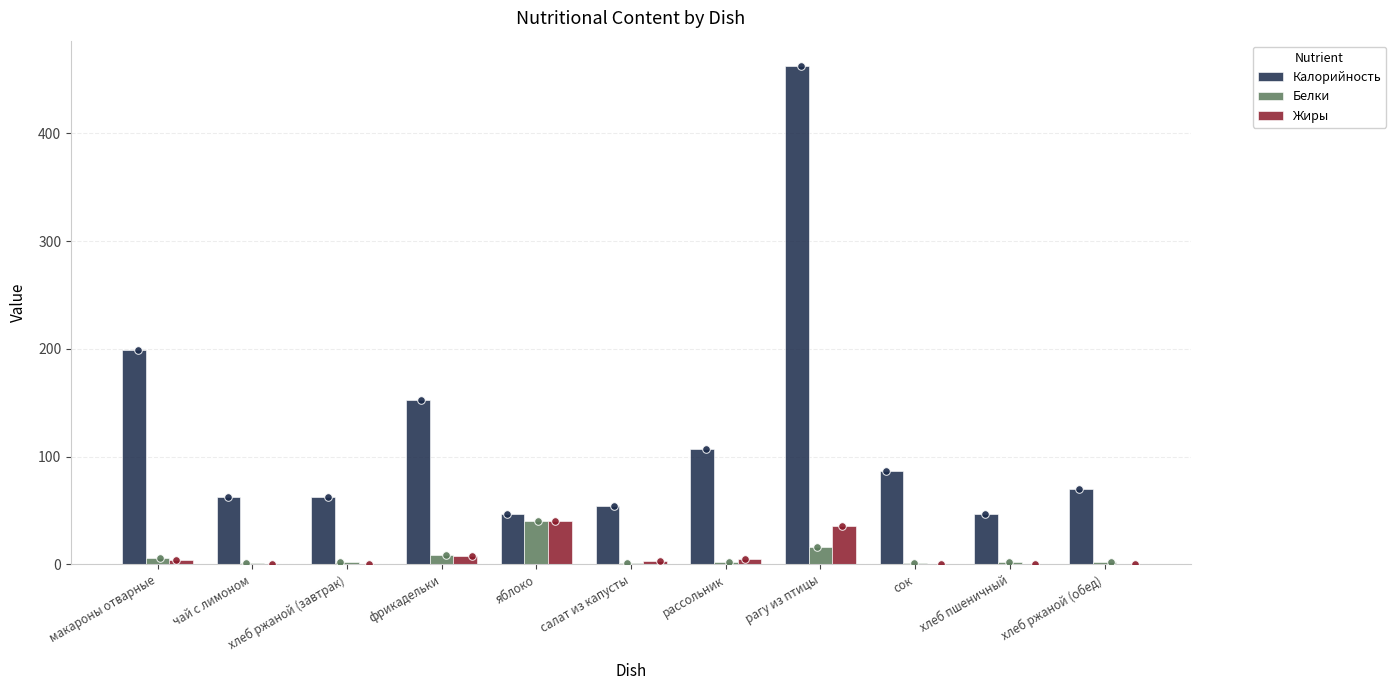

At which category is the sum across all series the highest?

рагу из птицы